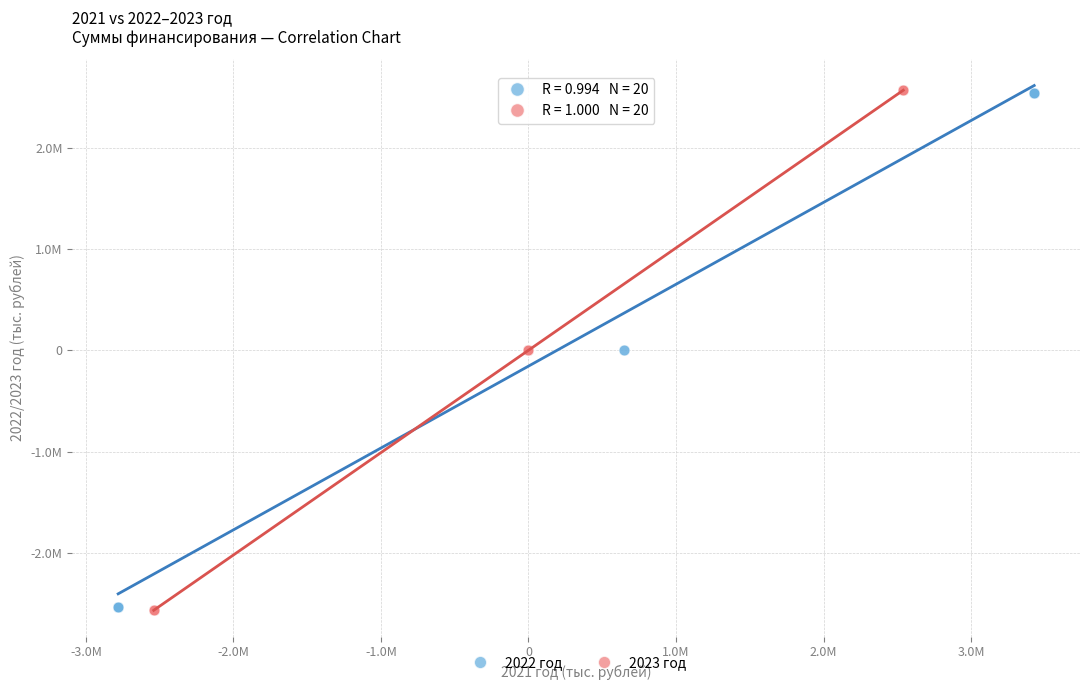

Which series has the largest Y range (max minus min)?

2023 год